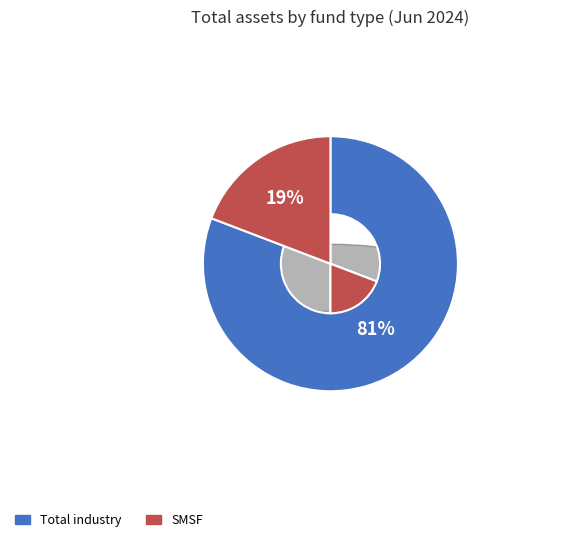

To the nearest percent, what is the difference between the largest and smallest slice percentages?

62%